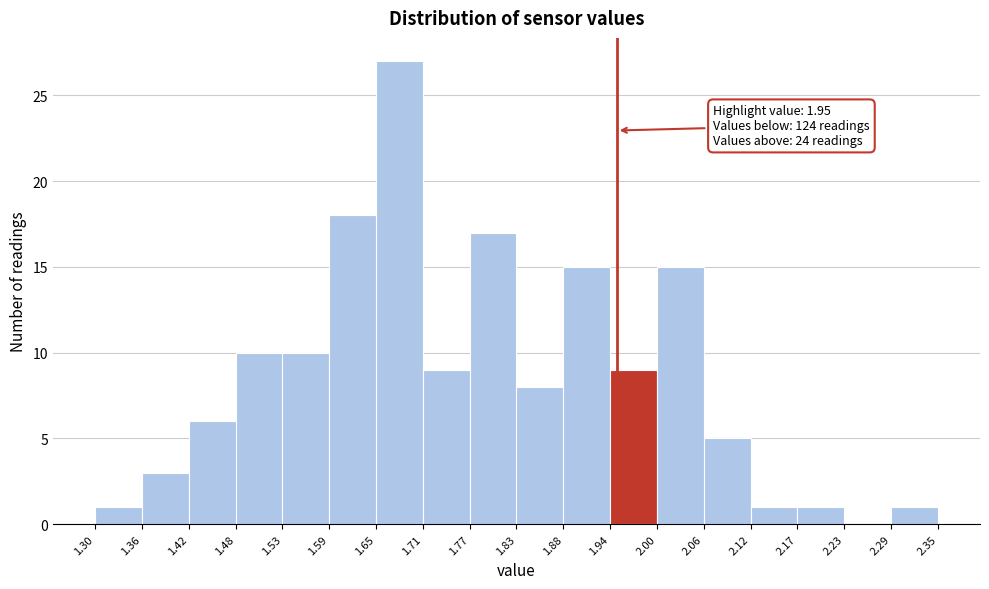

Over which range of the x-axis is the bar tallest?

1.65 to 1.71